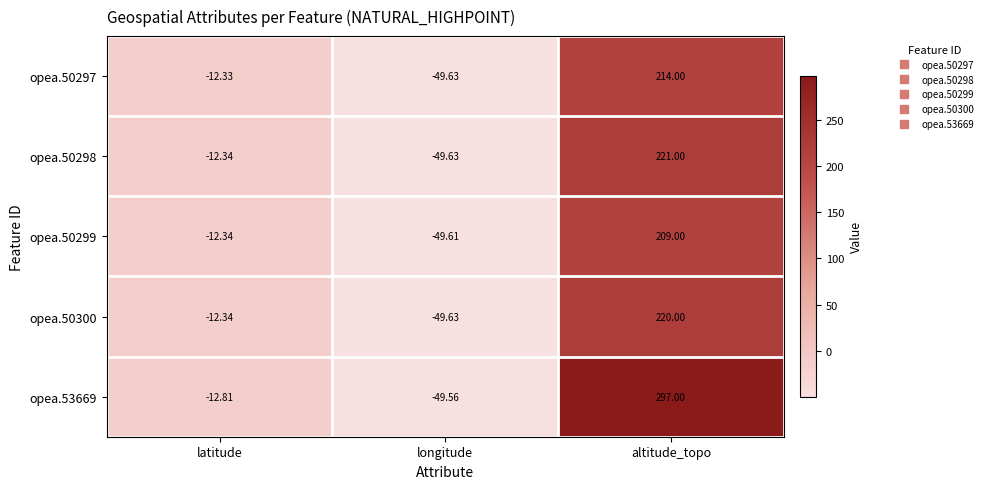

Which label corresponds to the largest value in the chart?

altitude_topo